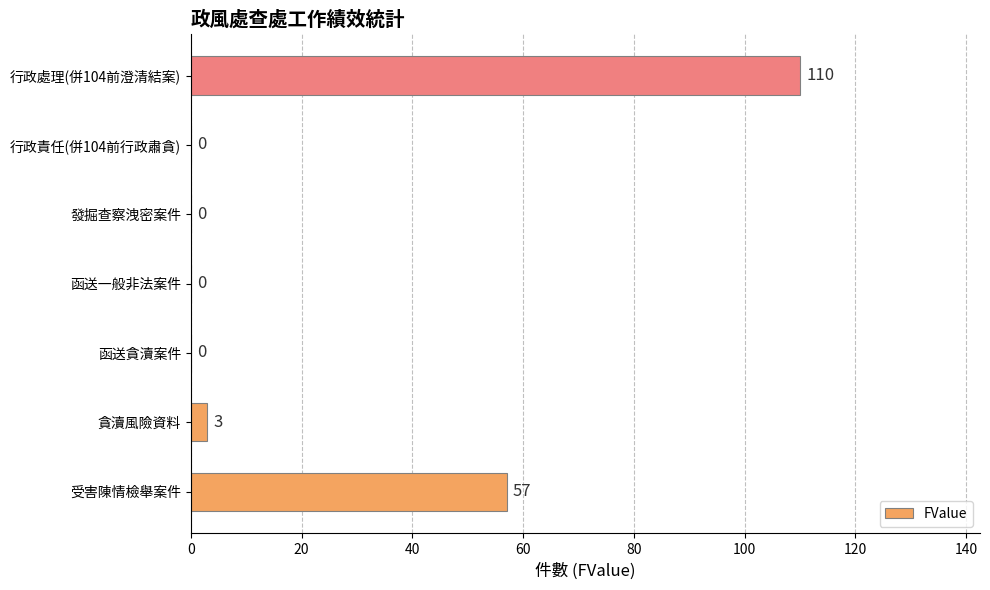

Count the number of values greater than 0.

3